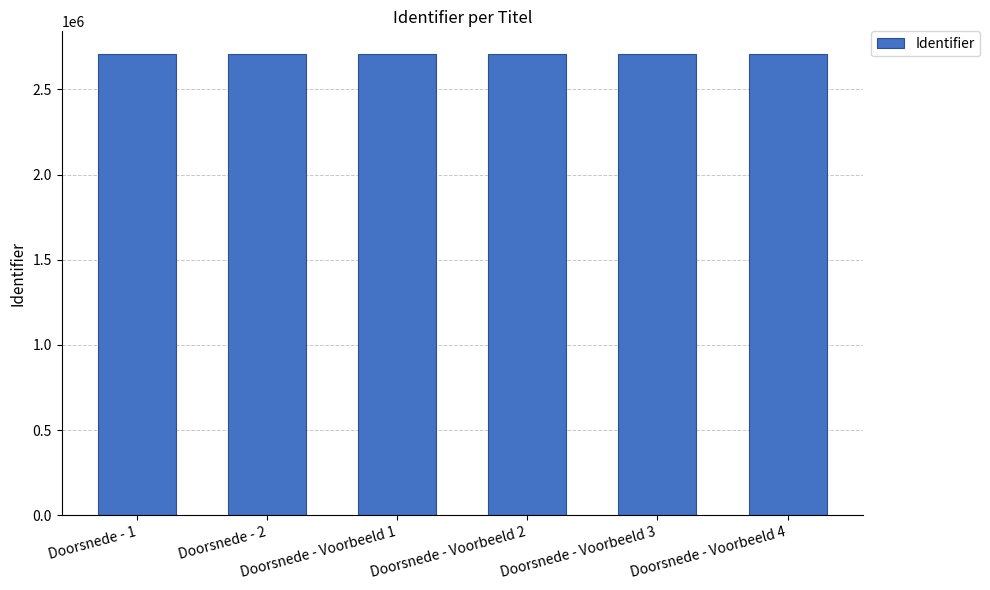

What is the label of the 6th bar from the left?

Doorsnede - Voorbeeld 4